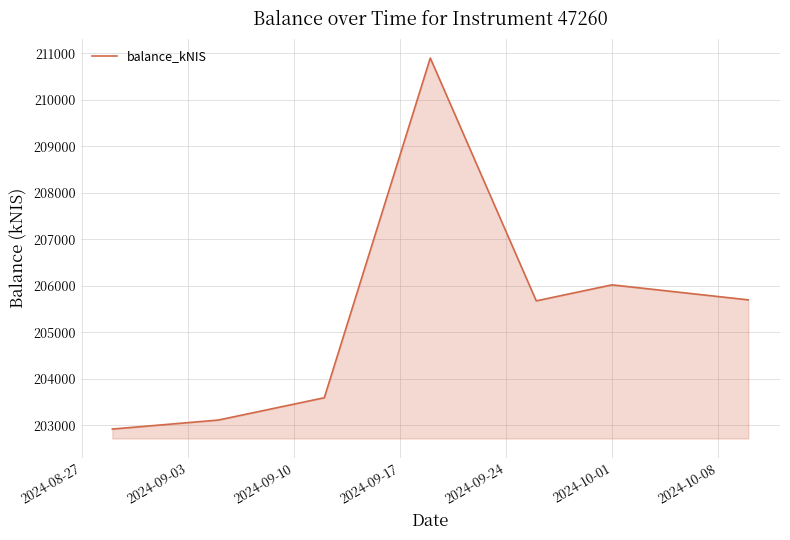

What is the average value?

205416.3